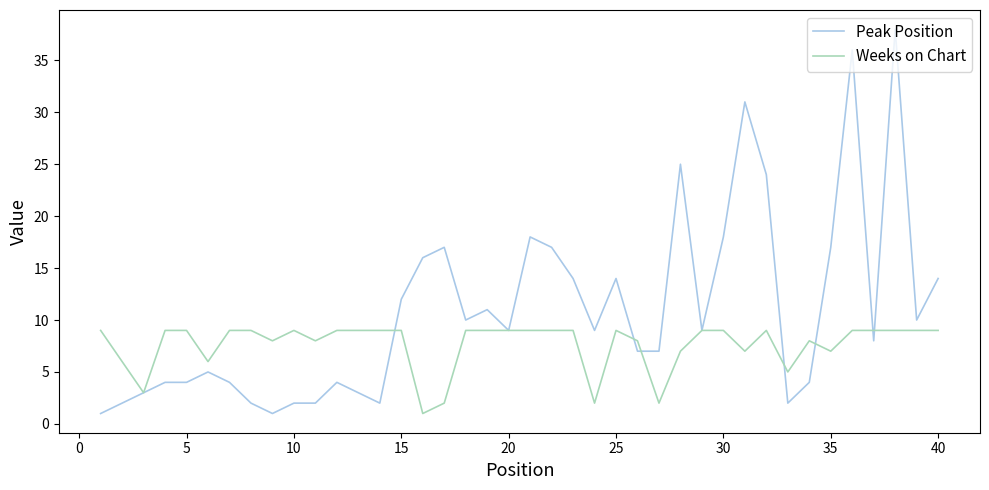

Which series has the widest spread of values?

Peak Position